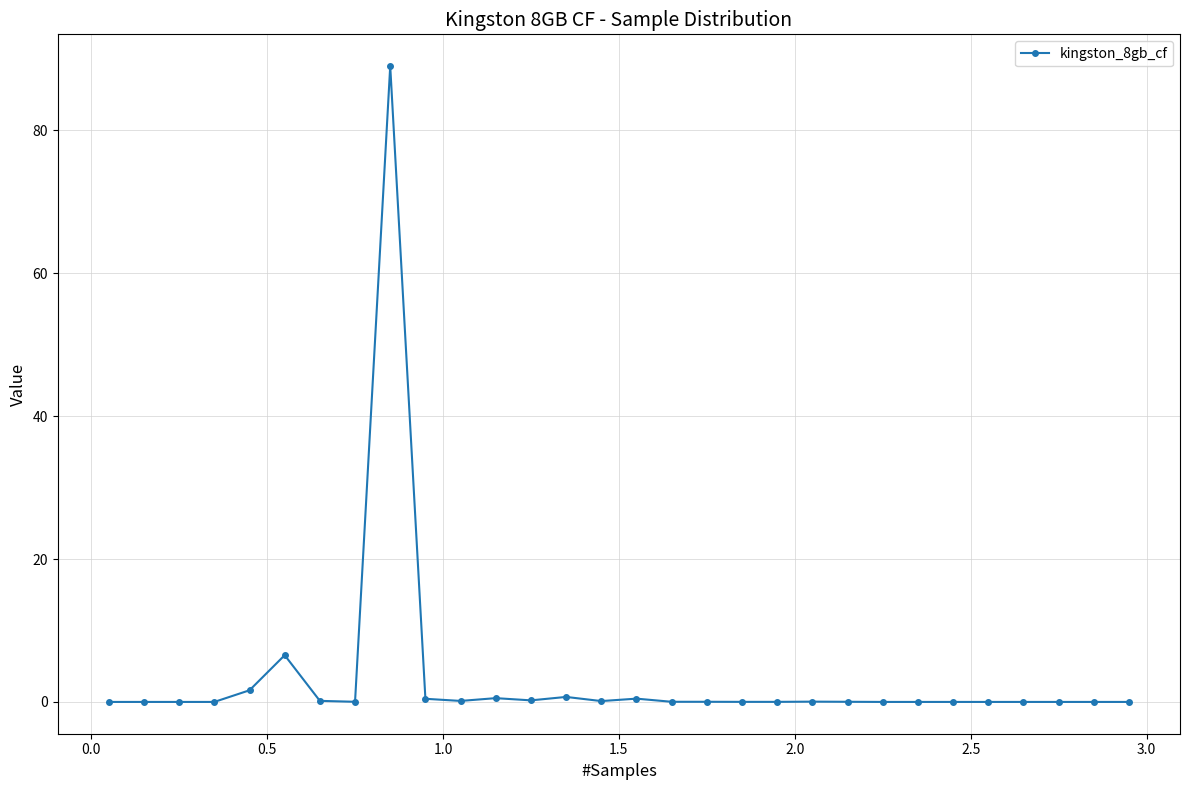

What is the maximum value shown in the chart?

89.0